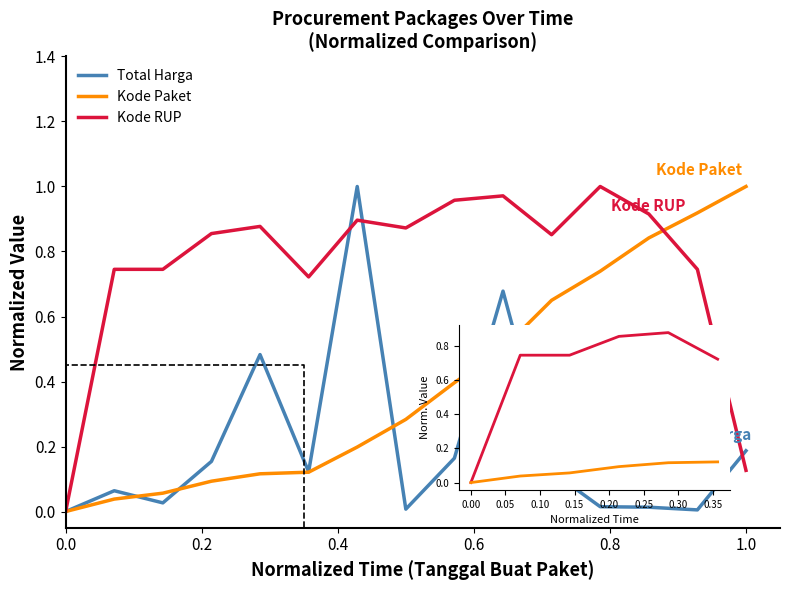

What is the value of the Kode Paket point at the 3rd from the left?

0.1